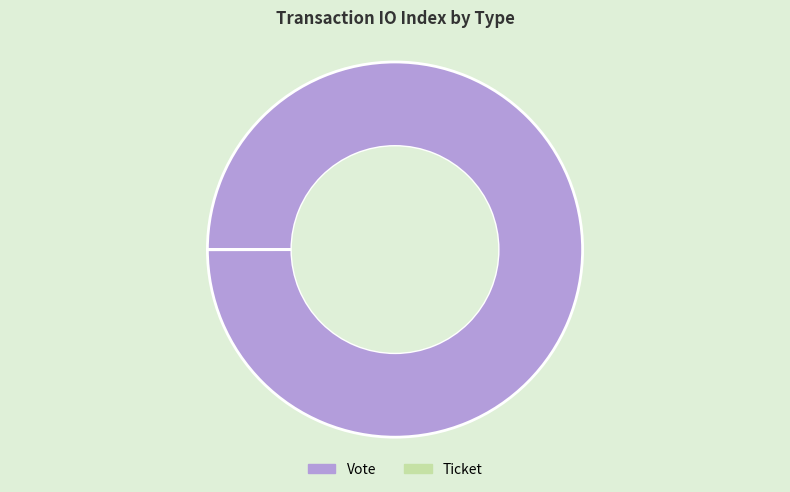

What is the largest slice in the pie chart?

Vote